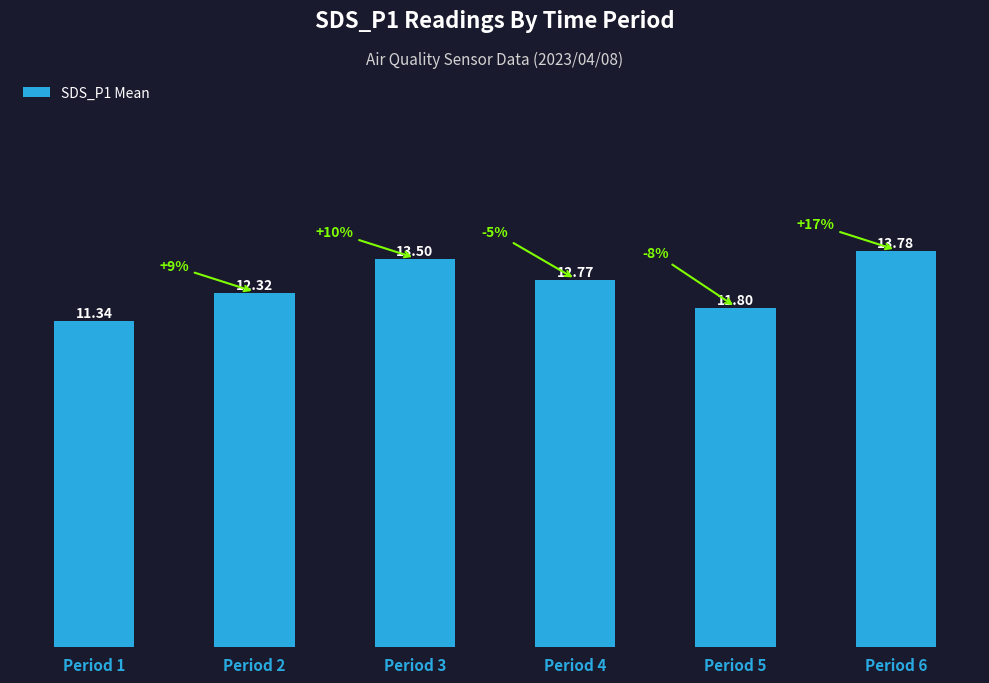

Reading right to left, transcribe all the data shown in this chart.

13.8	11.8	12.8	13.5	12.3	11.3